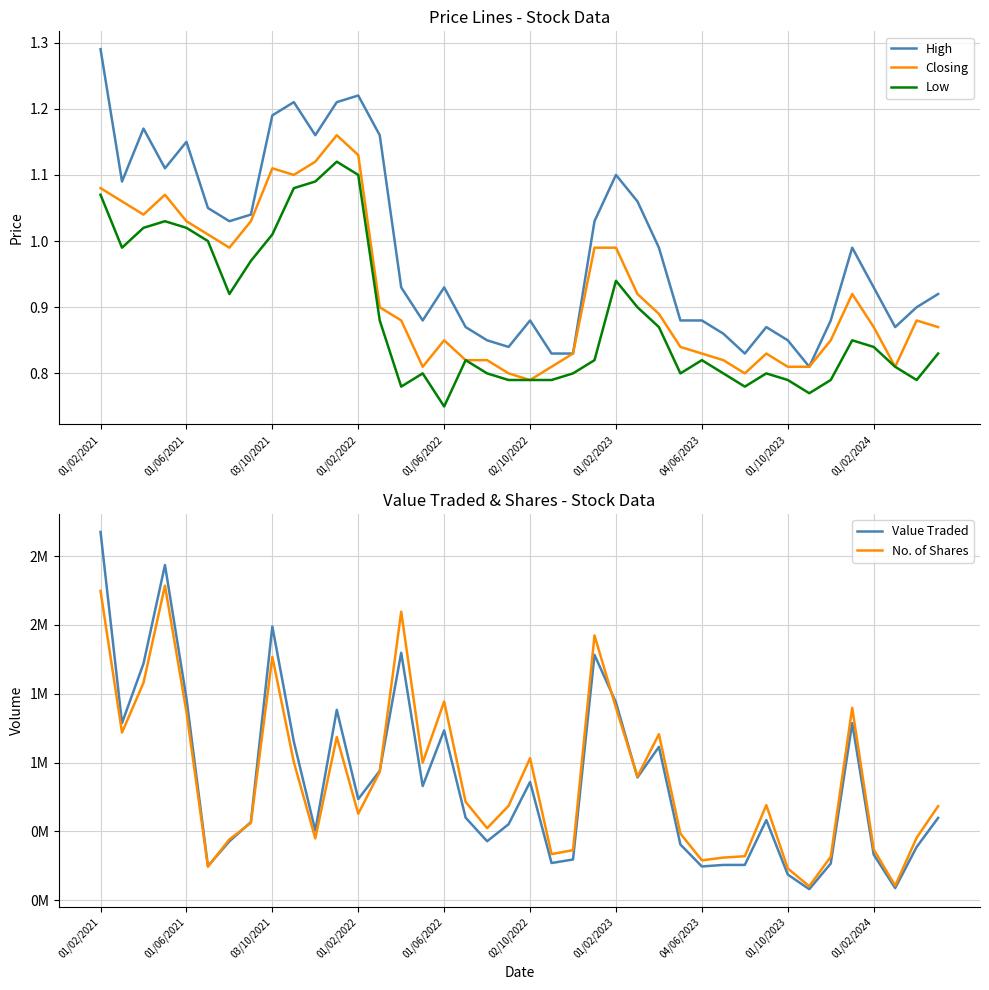

True or false: Value Traded and High intersect in this chart.

False